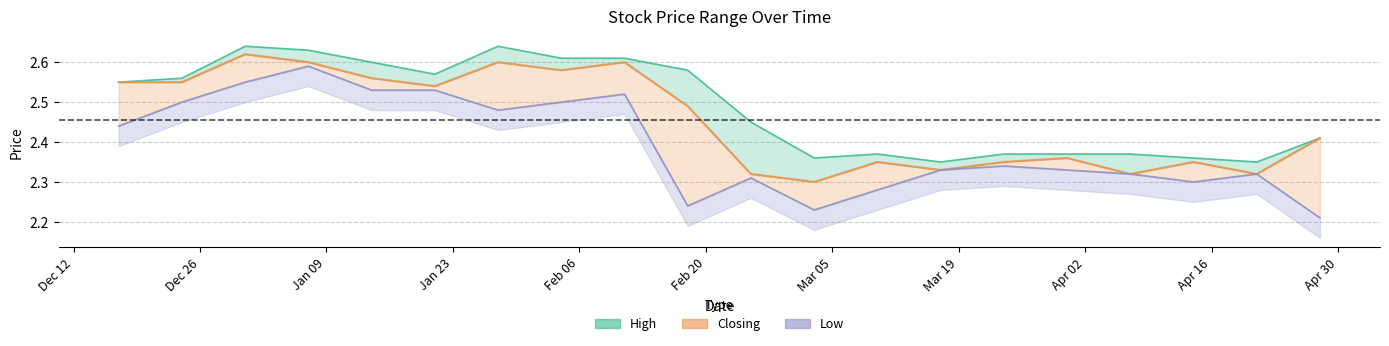

How many interior local peaks does the Closing series have?

6